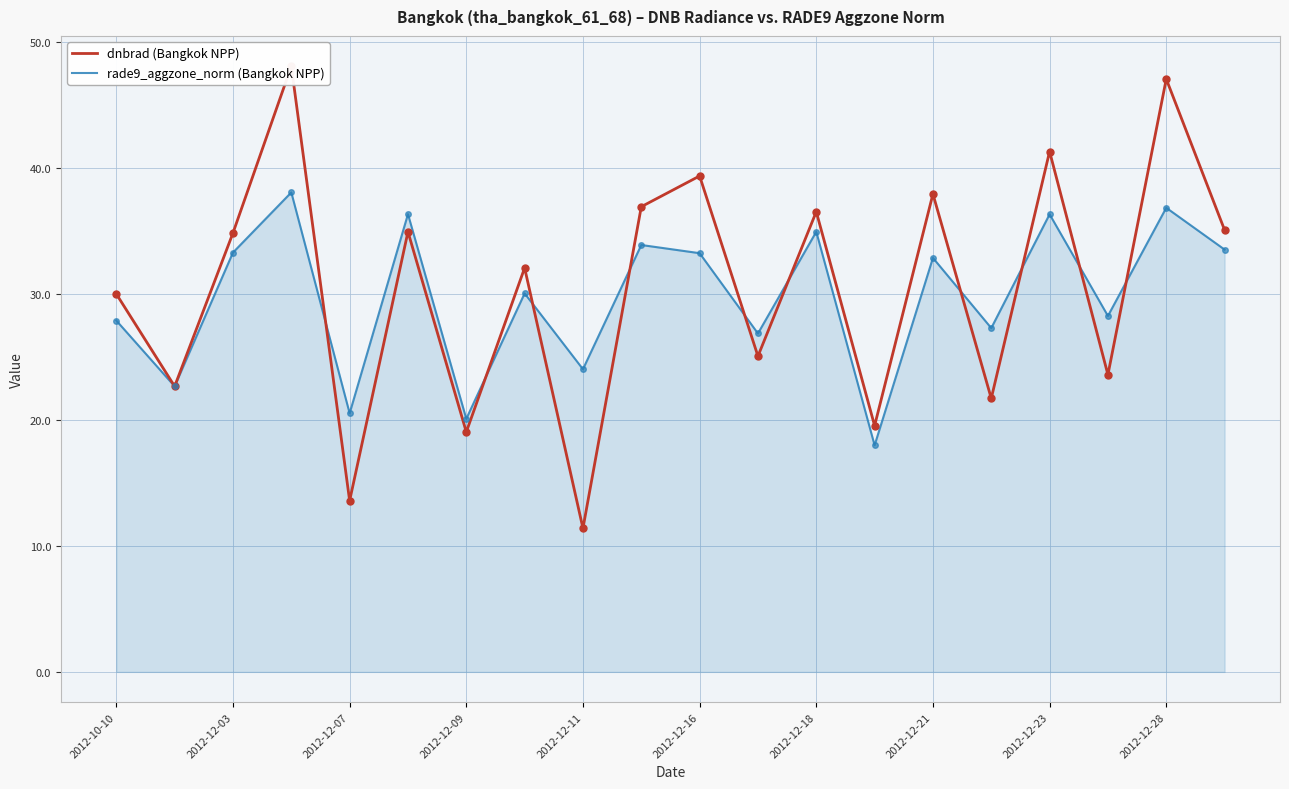

How many times do rade9_aggzone_norm and dnbrad cross each other?

12